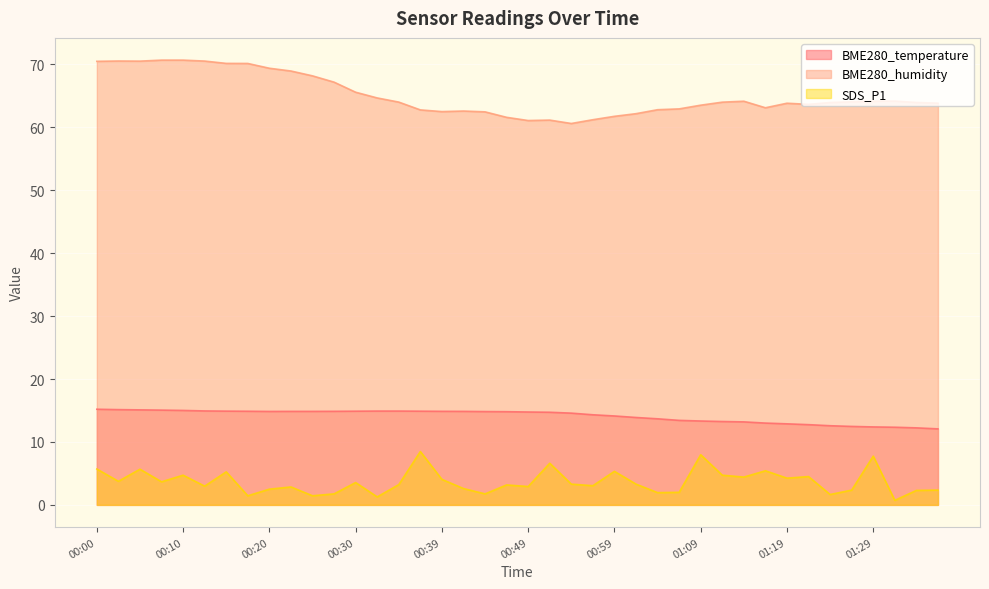

Reading left to right, extract all data points from this chart.

BME280_temperature: 15.2	15.1	15.1	15.1	15.0	14.9	14.9	14.9	14.8	14.9	14.9	14.9	14.9	14.9	14.9	14.9	14.9	14.9	14.8	14.8	14.8	14.7	14.6	14.3	14.1	13.9	13.7	13.4	13.3	13.2	13.2	13.0	12.9	12.8	12.6	12.5	12.4	12.3	12.2	12.1
BME280_humidity: 70.5	70.5	70.5	70.7	70.7	70.5	70.2	70.2	69.4	69.0	68.2	67.2	65.6	64.7	64.0	62.8	62.5	62.6	62.5	61.6	61.1	61.1	60.6	61.2	61.8	62.2	62.8	62.9	63.5	64.0	64.2	63.1	63.8	63.6	63.9	64.1	64.2	64.2	64.0	63.8
SDS_P1: 5.7	3.8	5.7	3.7	4.7	3.0	5.2	1.4	2.5	2.9	1.4	1.8	3.5	1.3	3.2	8.5	4.0	2.6	1.8	3.2	2.9	6.6	3.3	3.0	5.3	3.3	1.9	2.0	8.0	4.7	4.4	5.4	4.2	4.5	1.6	2.4	7.8	0.7	2.3	2.4